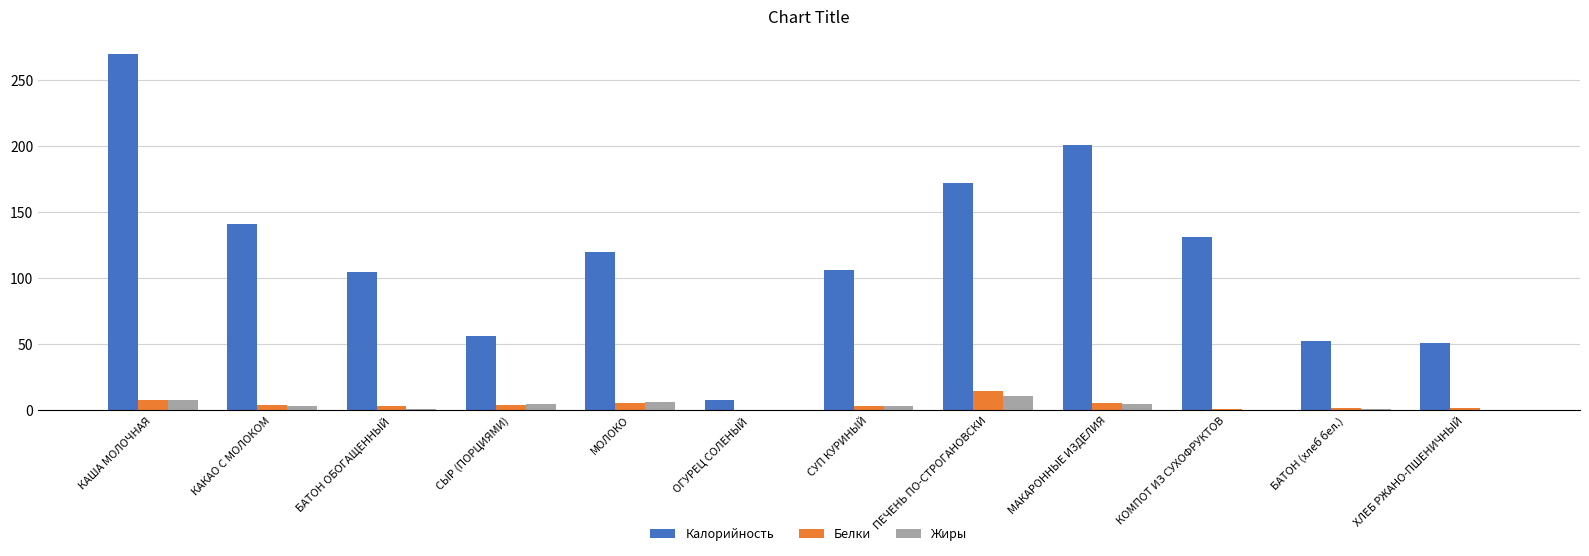

Which series has the largest total across all categories?

Калорийность